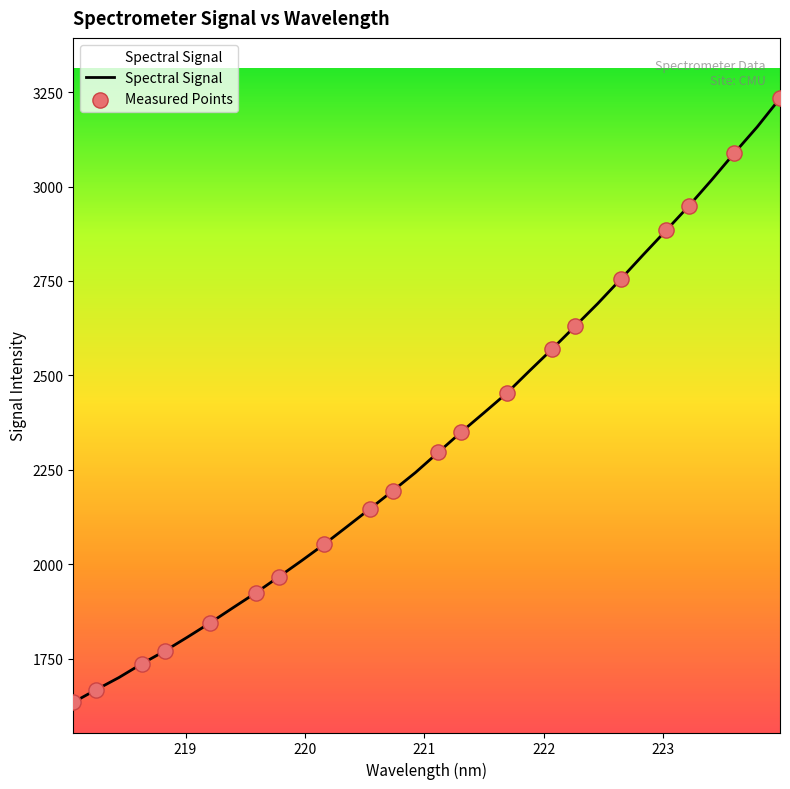

What is the smallest value displayed?

1634.2